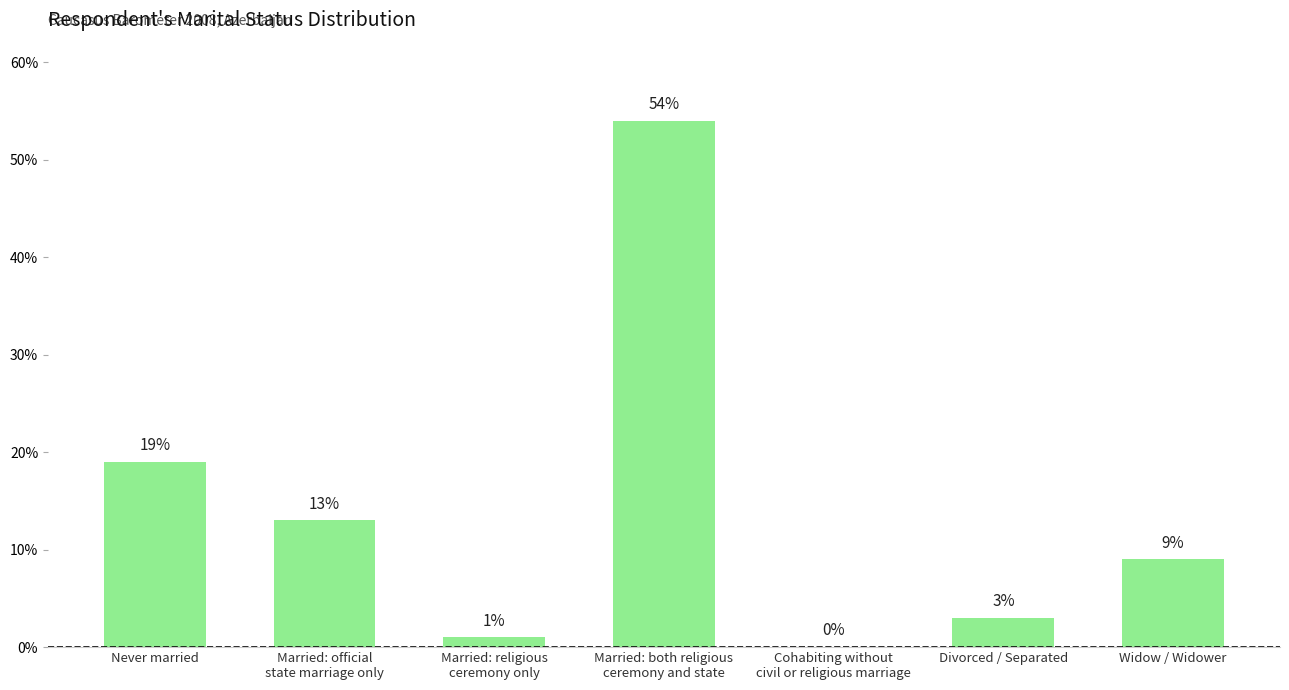

Is it true that the value at Divorced / Separated is 5?

False